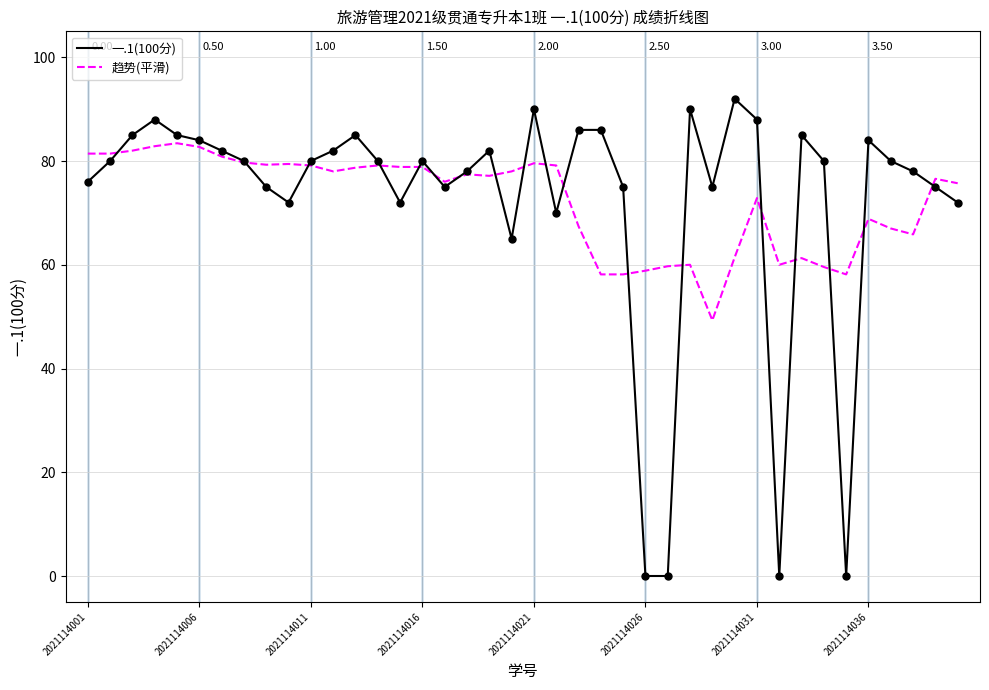

At how many categories does at least one series exceed 21?

40